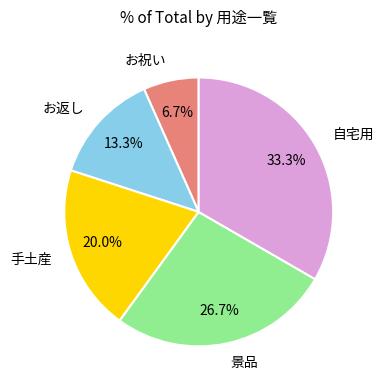

To the nearest percent, what is the difference between the largest and smallest slice percentages?

27%